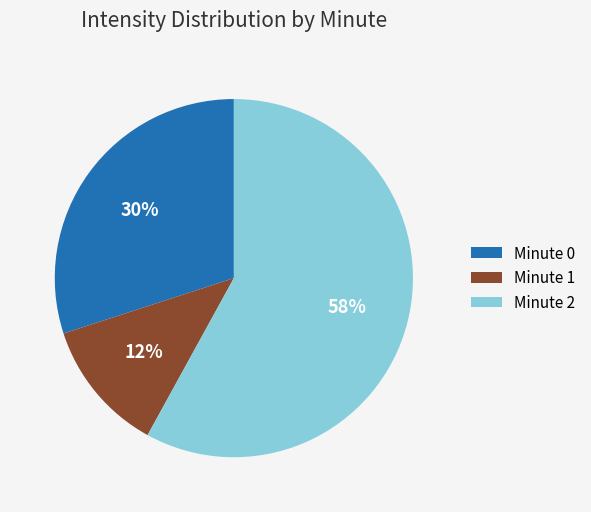

True or false: Minute 0 accounts for 42% of the total.

False